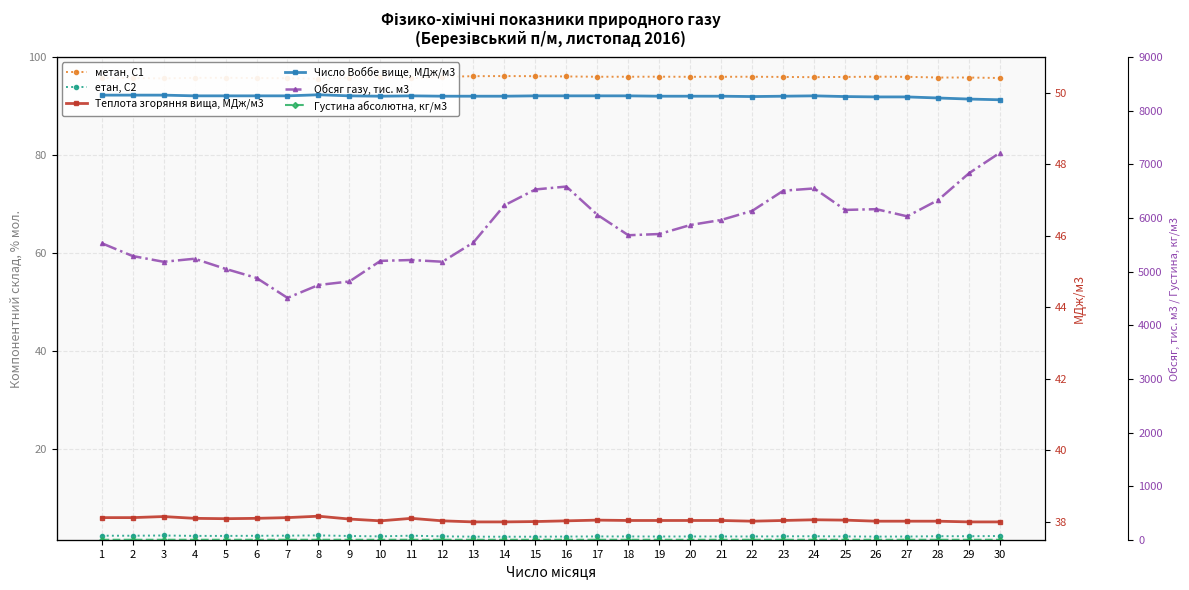

Is this an area chart (filled region under the line)?

No